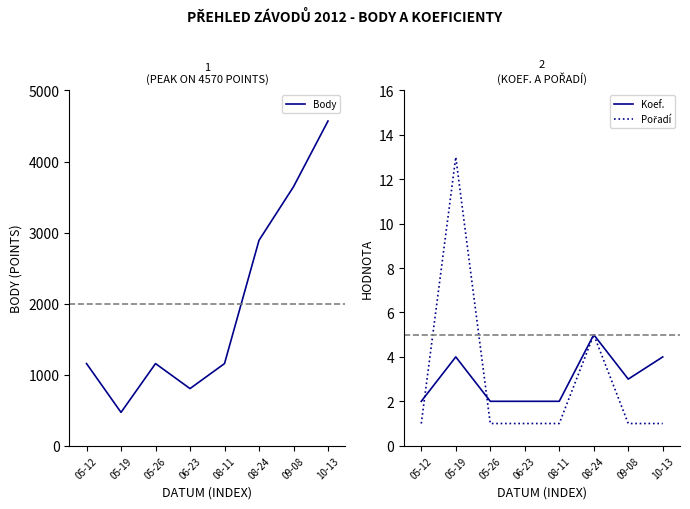

What is the label of the 6th point from the right?

05-26